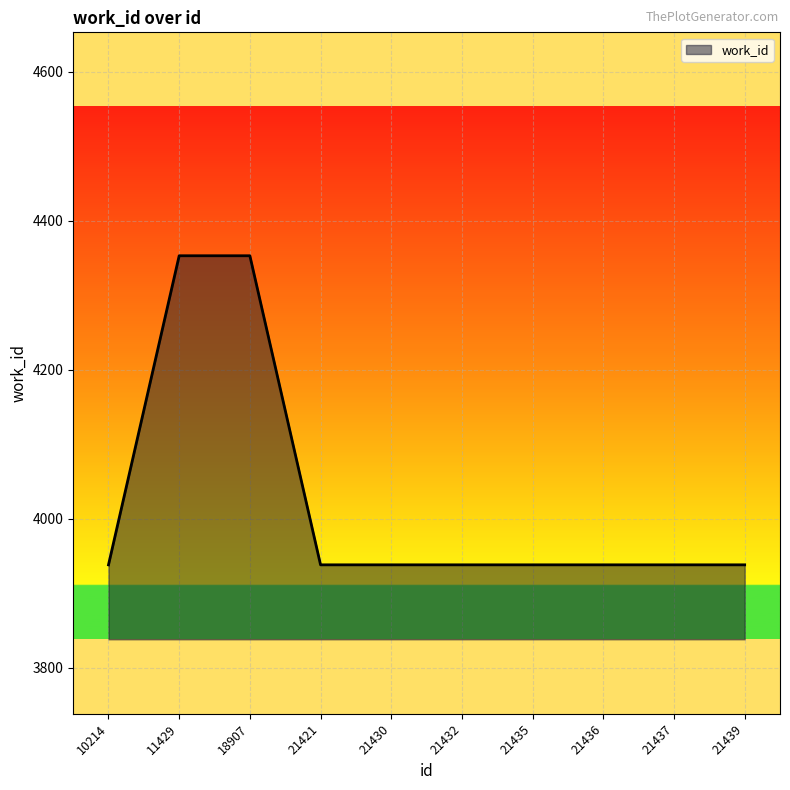

What is the ratio of the value at 21432 to the value at 21421?

1.0